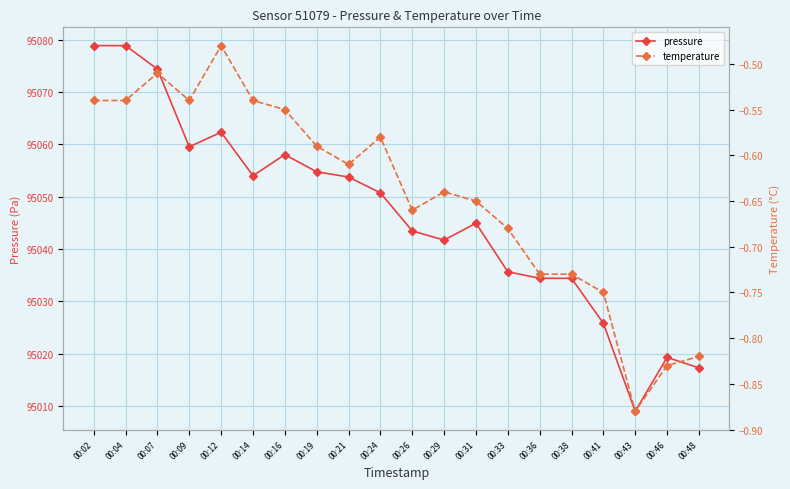

List the series in order of their peak value, lowest first.

temperature, pressure